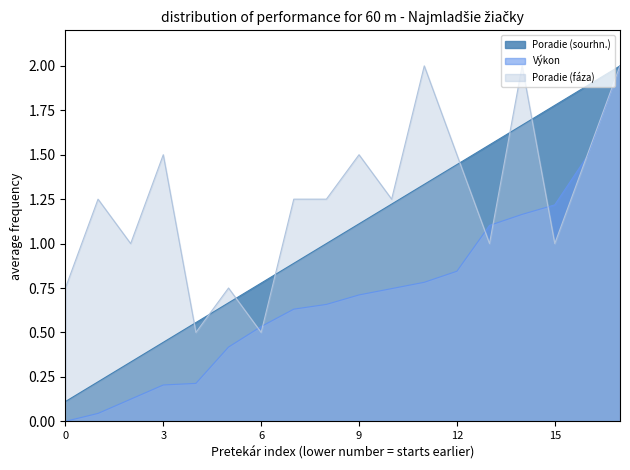

True or false: Výkon and Poradie (sourhn.) cross at least once.

False